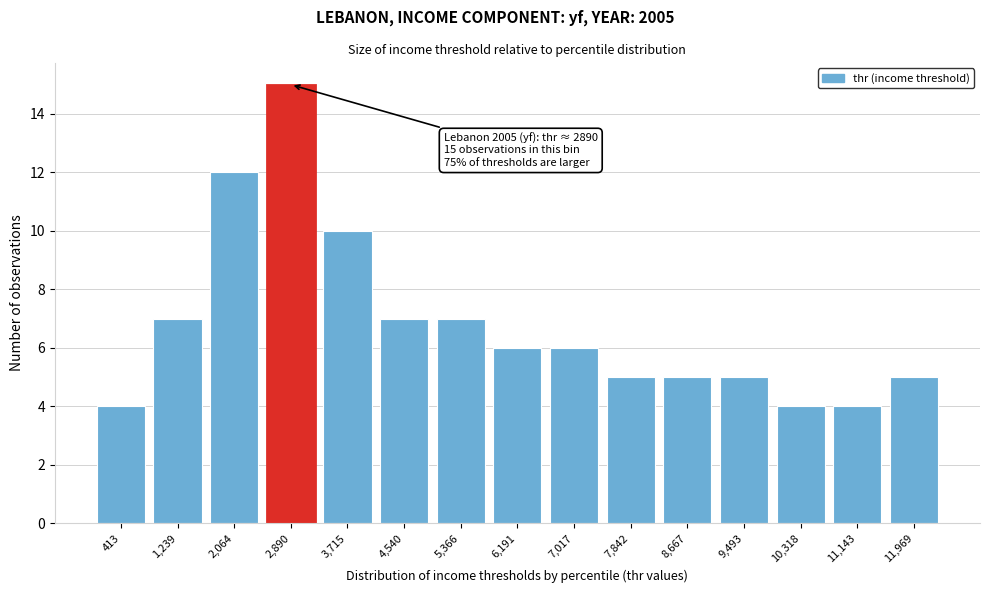

Over which range of the x-axis is the bar tallest?

2500 to 3300